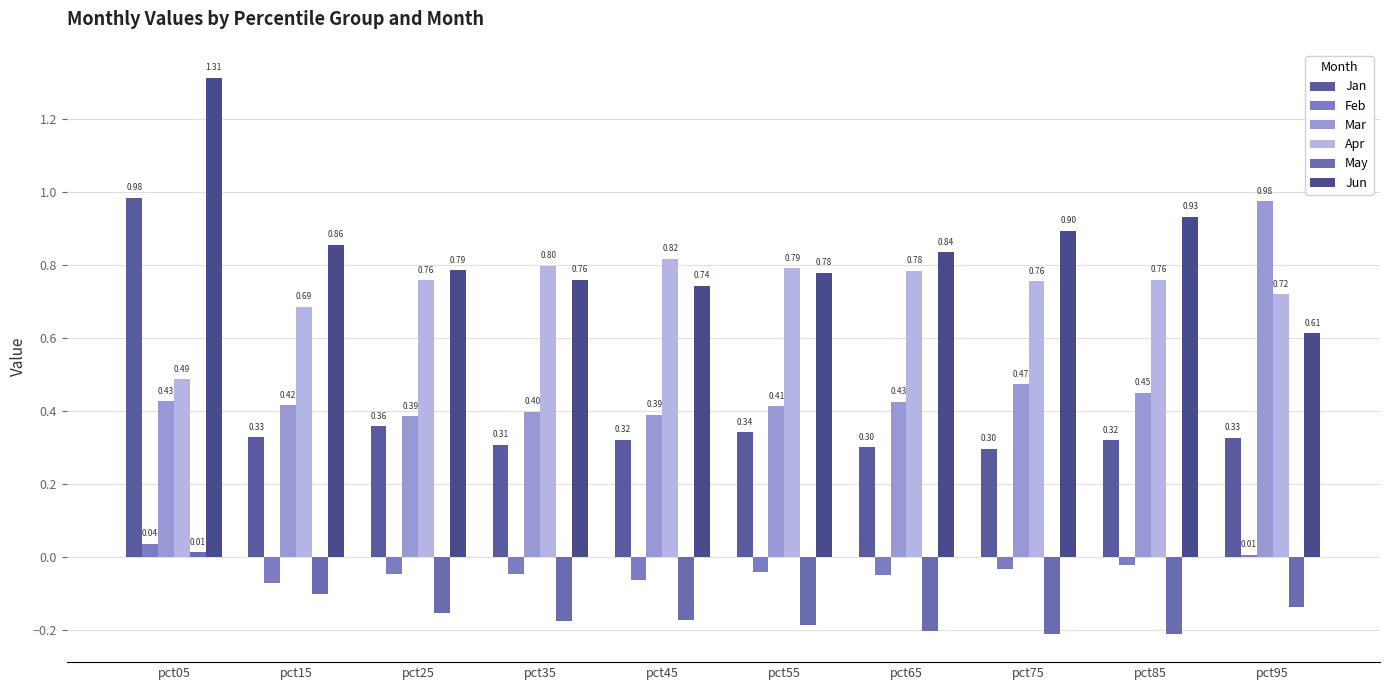

Is the value of Feb at pct75 greater than the value of Jun at pct25?

No